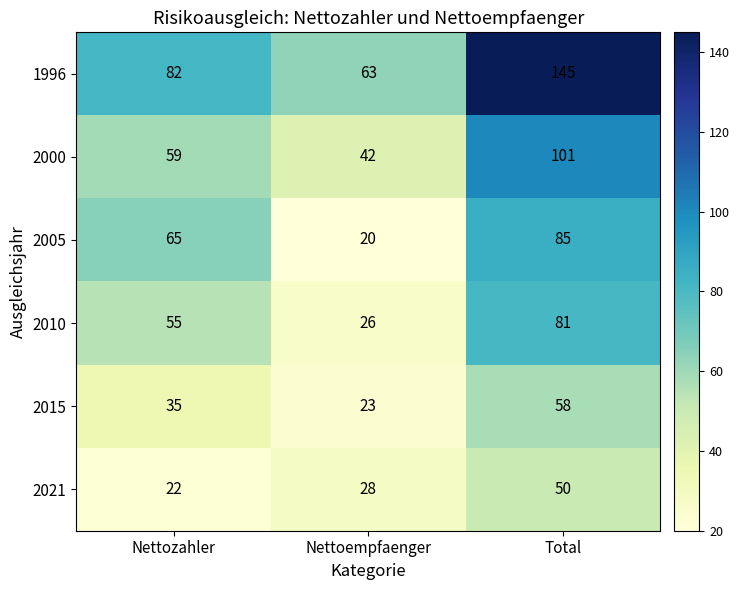

Rank the series at Nettoempfaenger from highest to lowest value.

1996, 2000, 2021, 2010, 2015, 2005